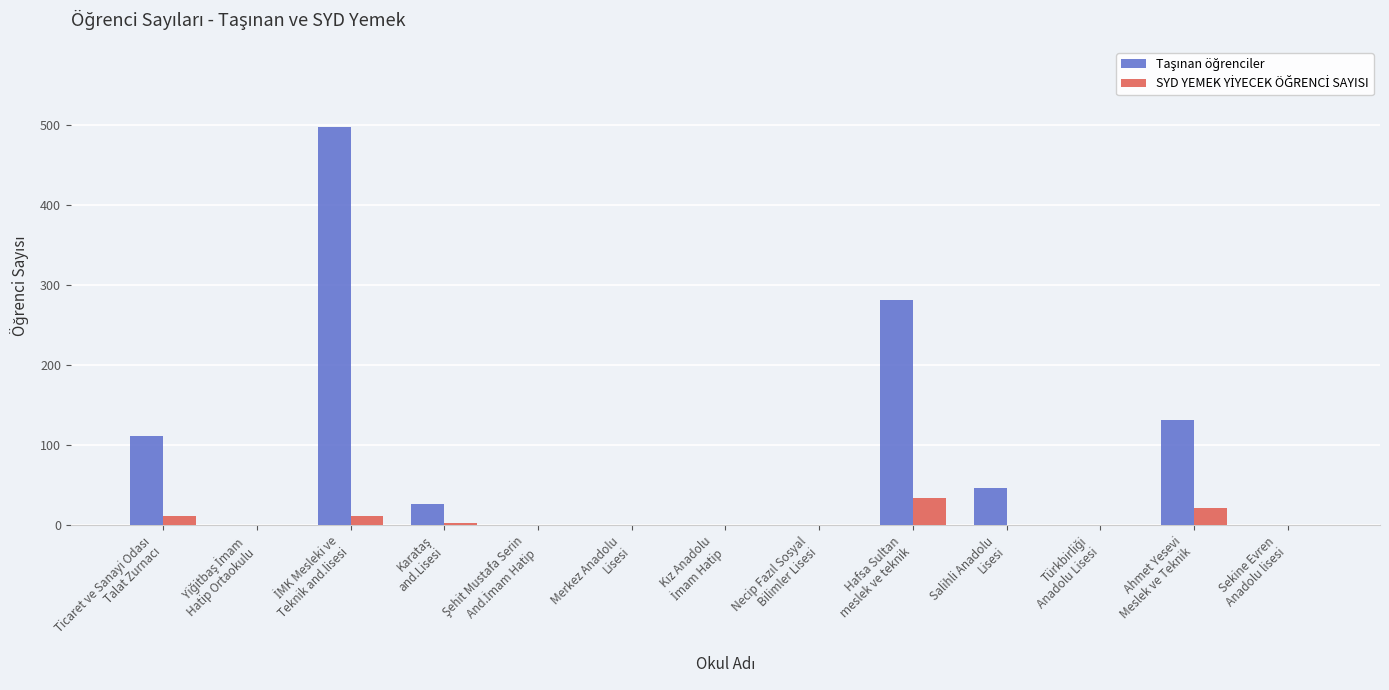

How many series are shown in this chart?

2